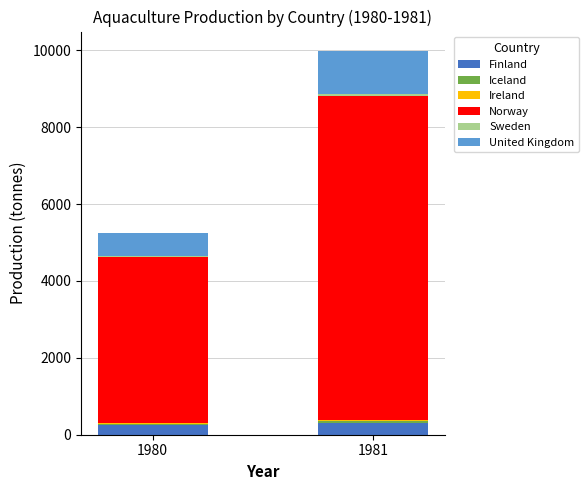

At which category is the sum across all series the highest?

1981